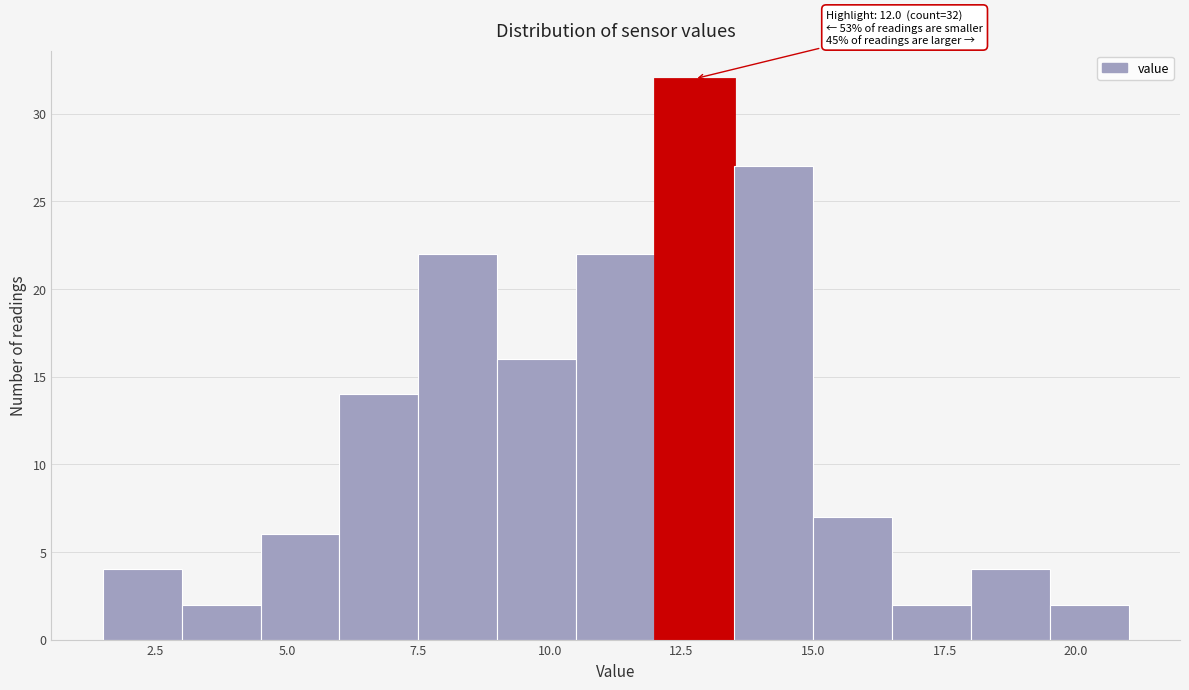

Around what value on the x-axis is the tallest bar? Give the approximate position of its centre, as read against the axis.

13.0